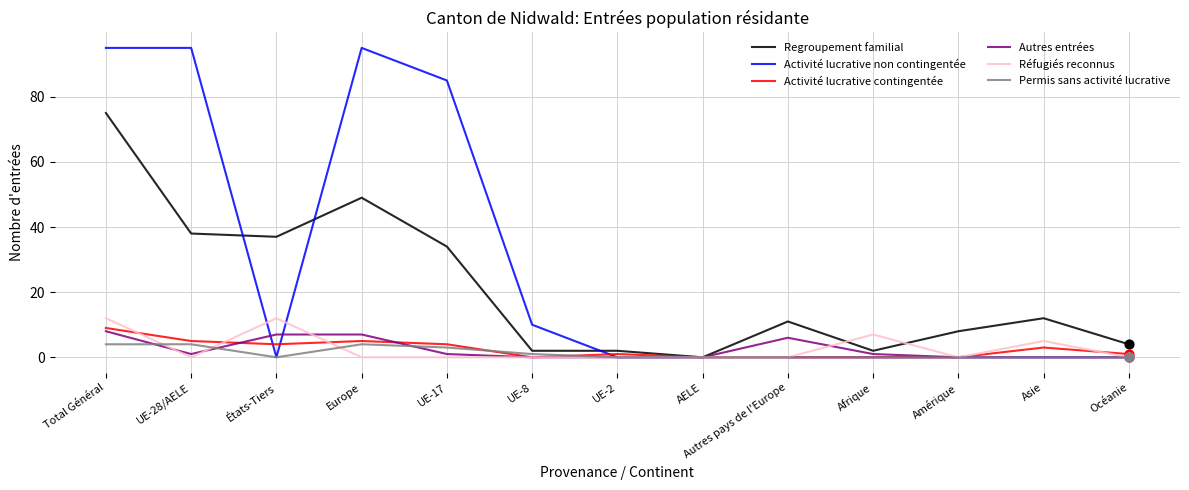

At how many categories does at least one series exceed 27?

5